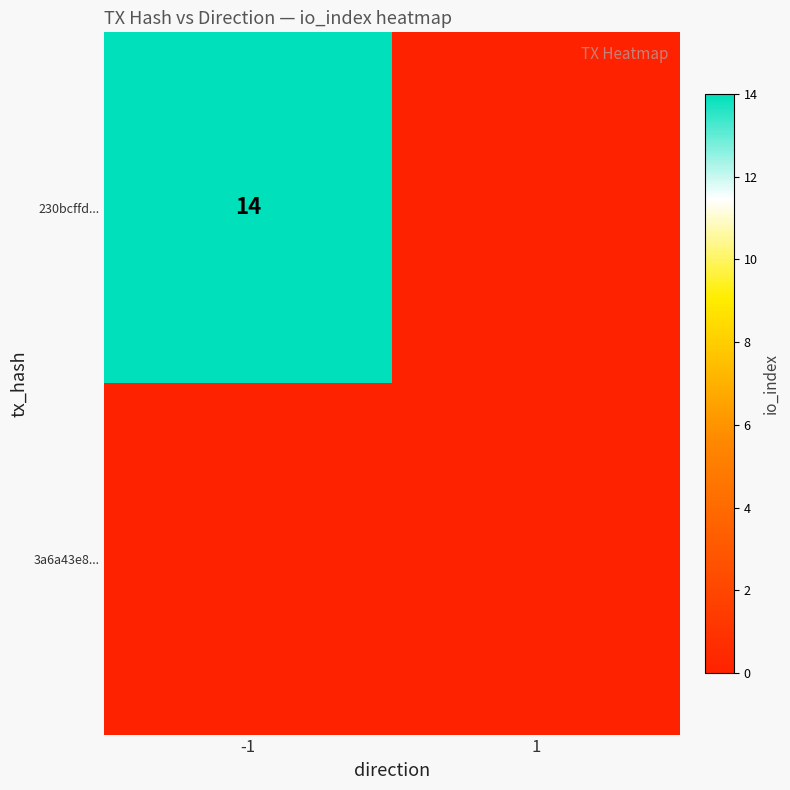

The 230bcffd... series shows 4 at -1. True or false?

False